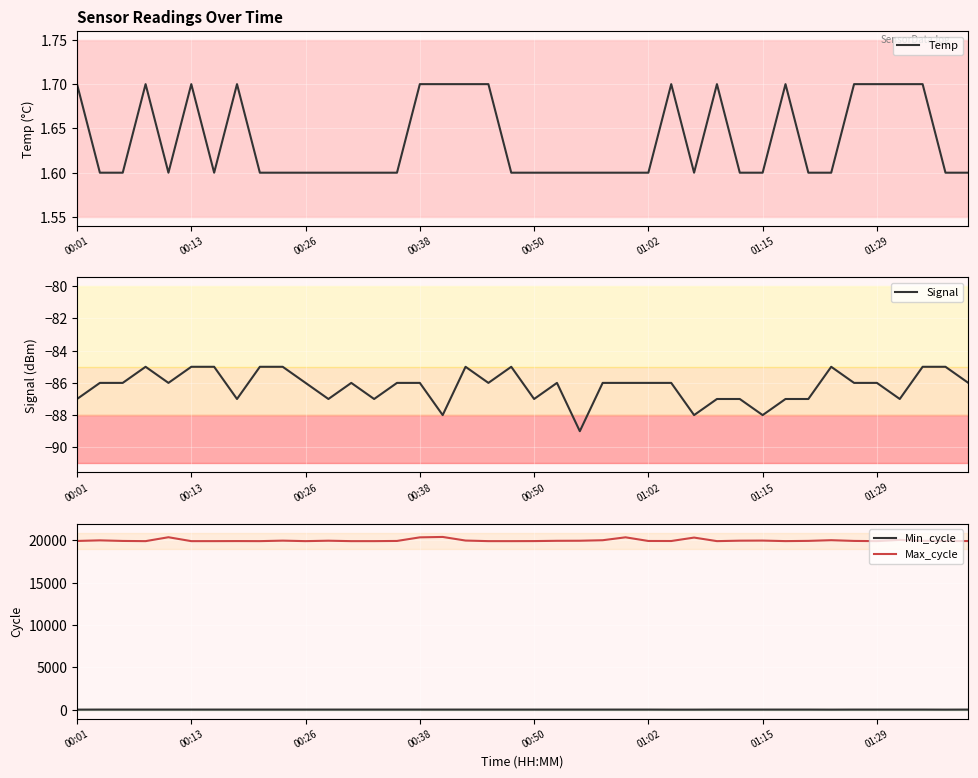

What is the average value of the Max_cycle series?

19992